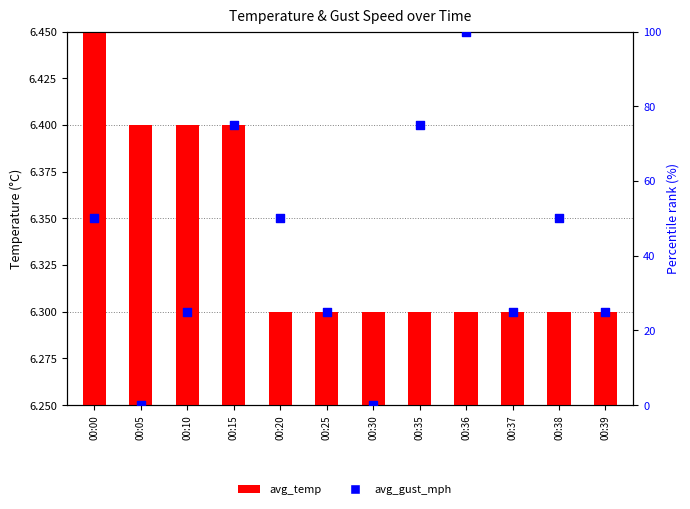

Which series contains the highest Y value?

avg_gust_mph